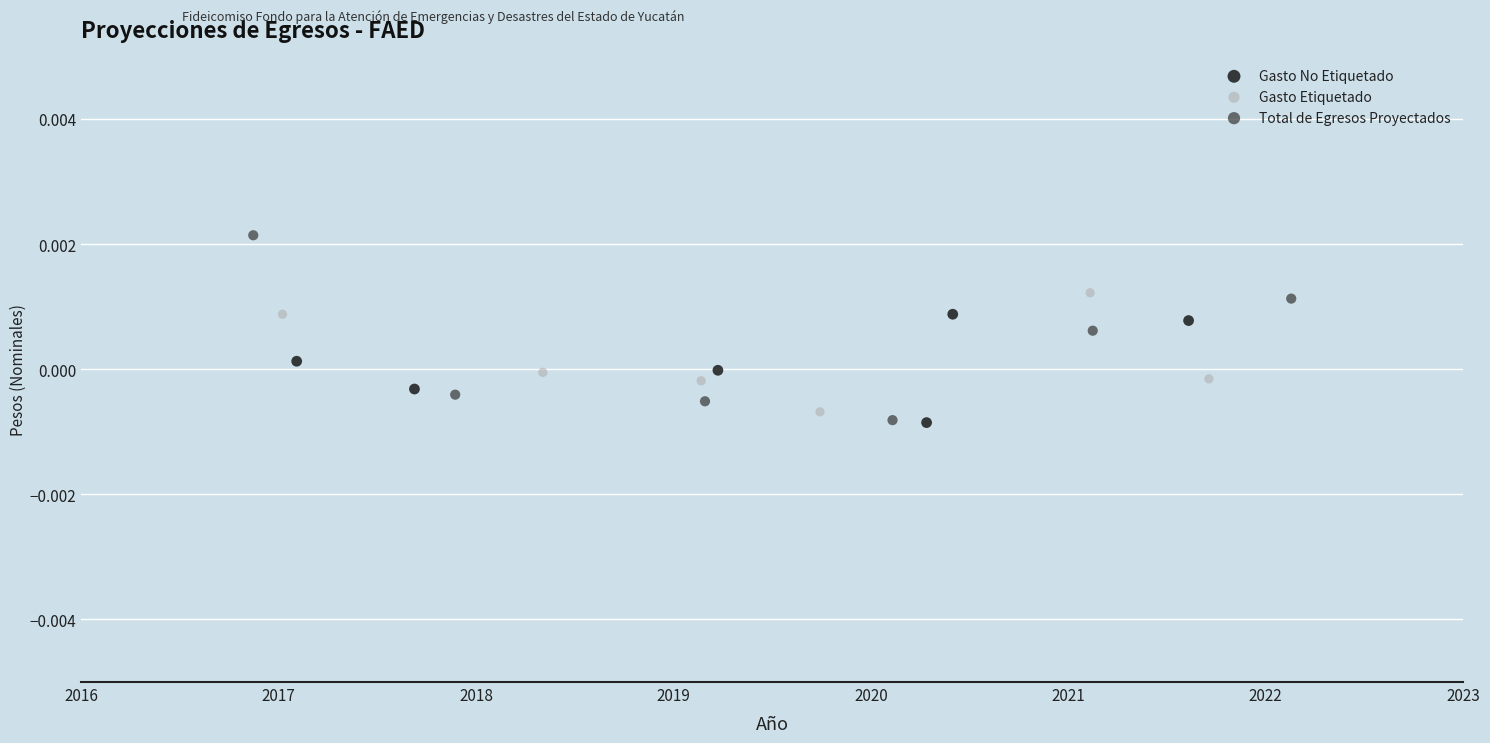

Which series has the largest Y range (max minus min)?

Total de Egresos Proyectados